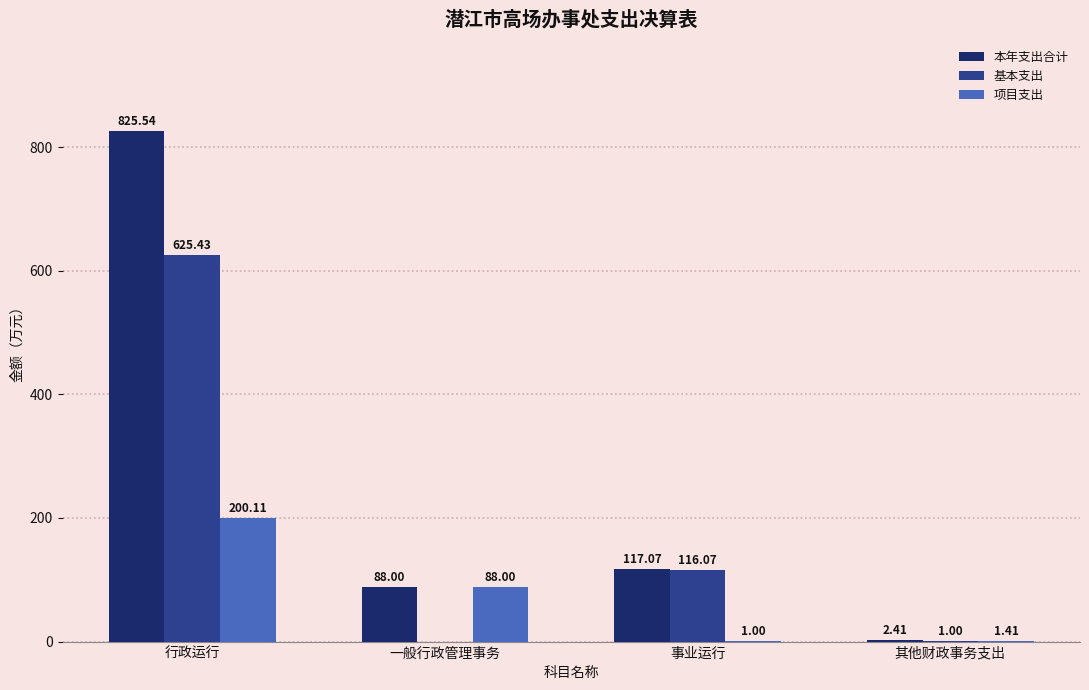

What is the total value across all series at 事业运行?

234.1